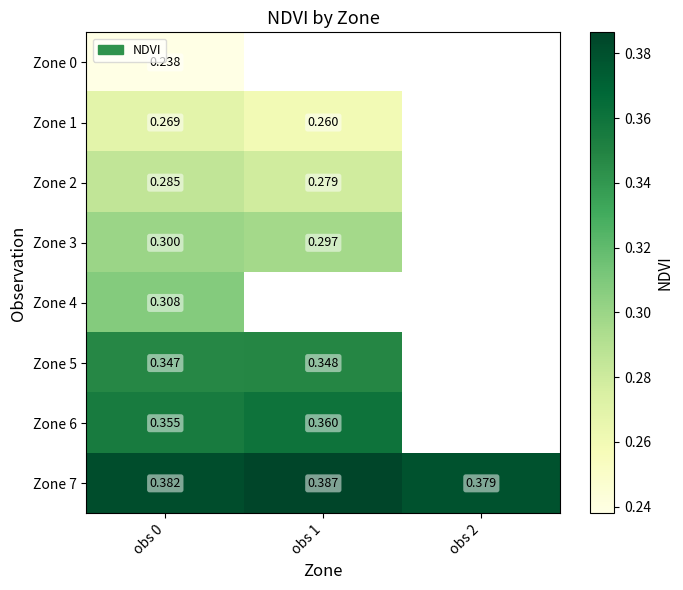

True or false: Zone 3 has a value of 0.1 at obs 0.

False